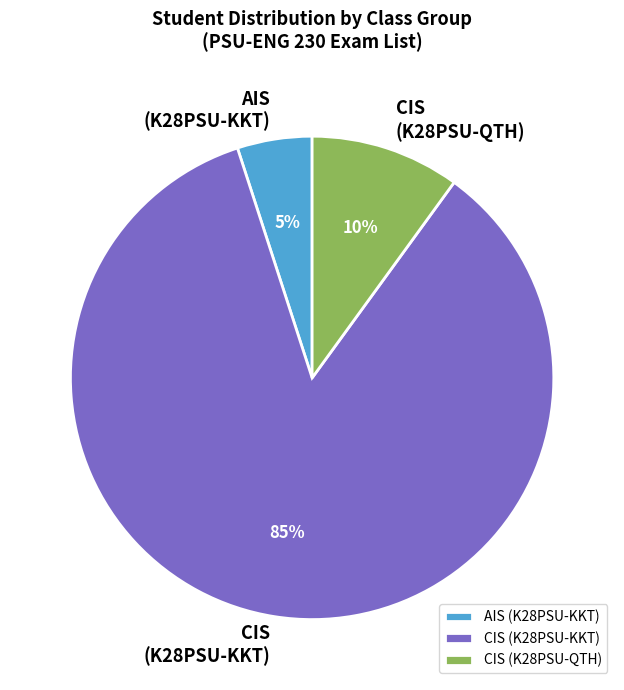

To the nearest percent, what is the difference between the largest and smallest slice percentages?

80%